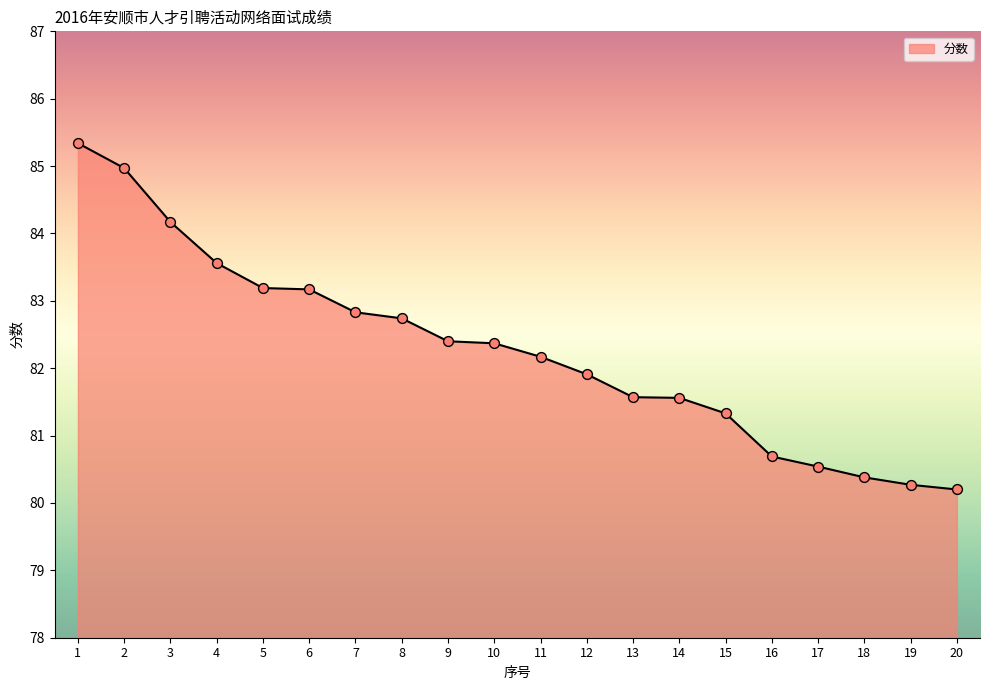

Approximately how many times larger is the value at 8 compared to 18?

1.0